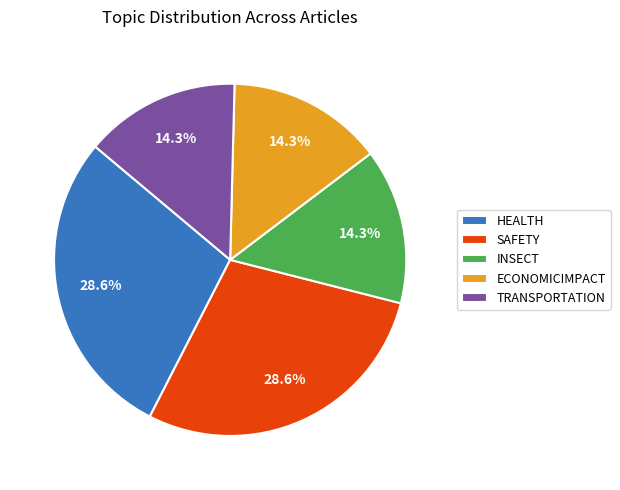

What is the ratio of the value at HEALTH to the value at INSECT?

2.0